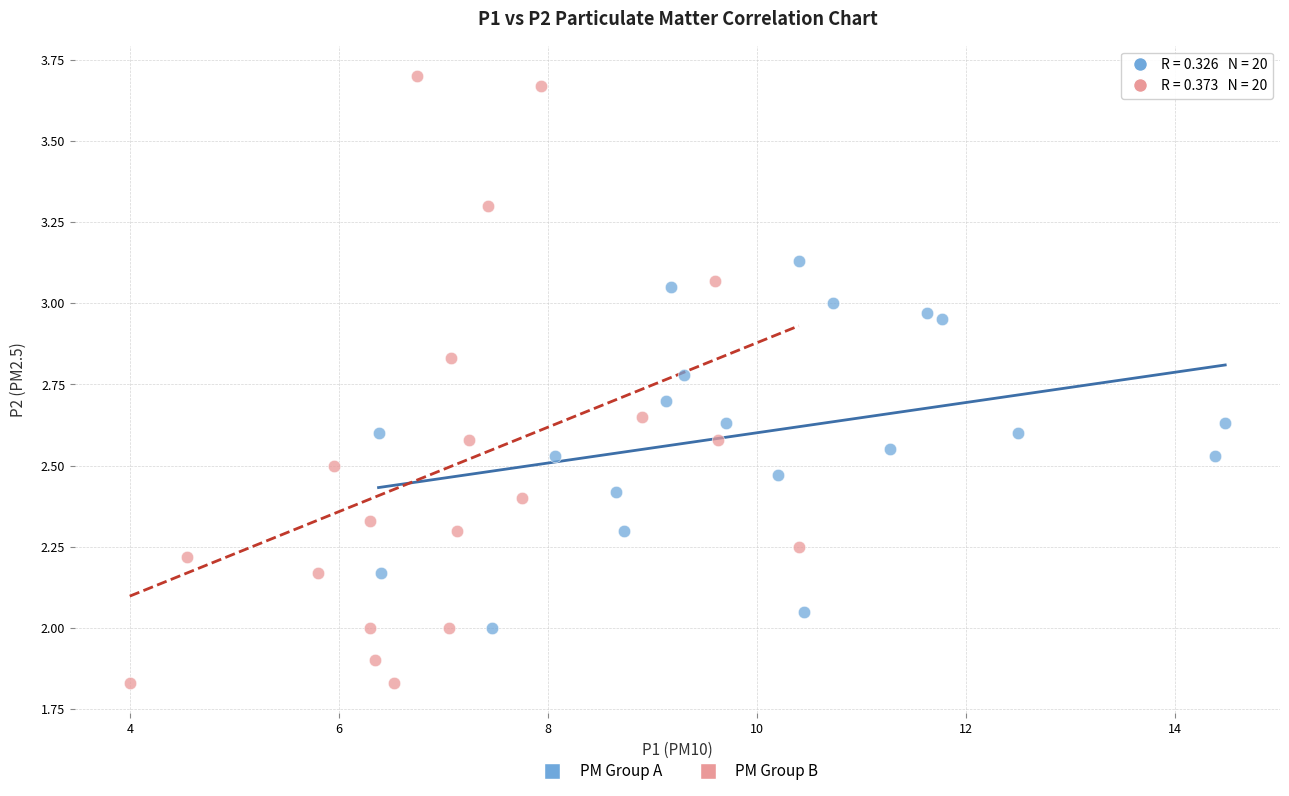

What are all the series names shown in the legend?

PM Group A, PM Group B